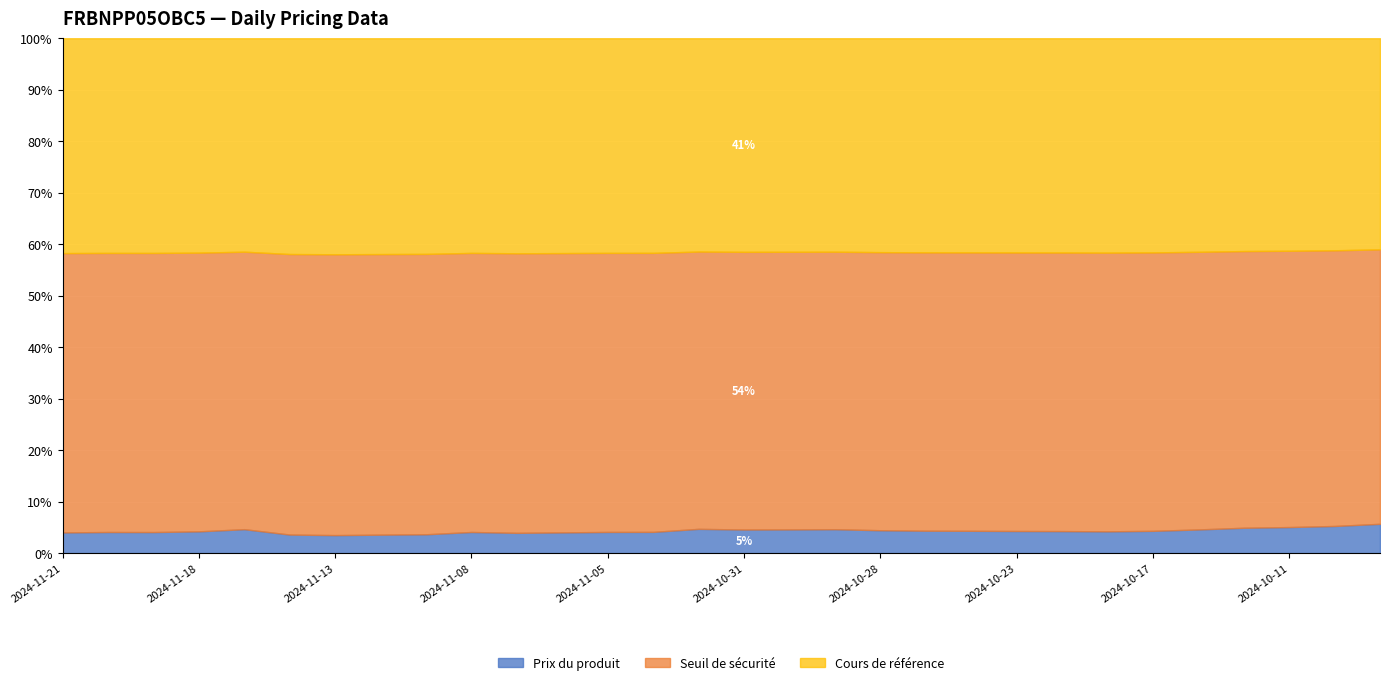

Is the value of Prix du produit at 2024-10-15 greater than the value of Cours de référence at 2024-11-05?

No